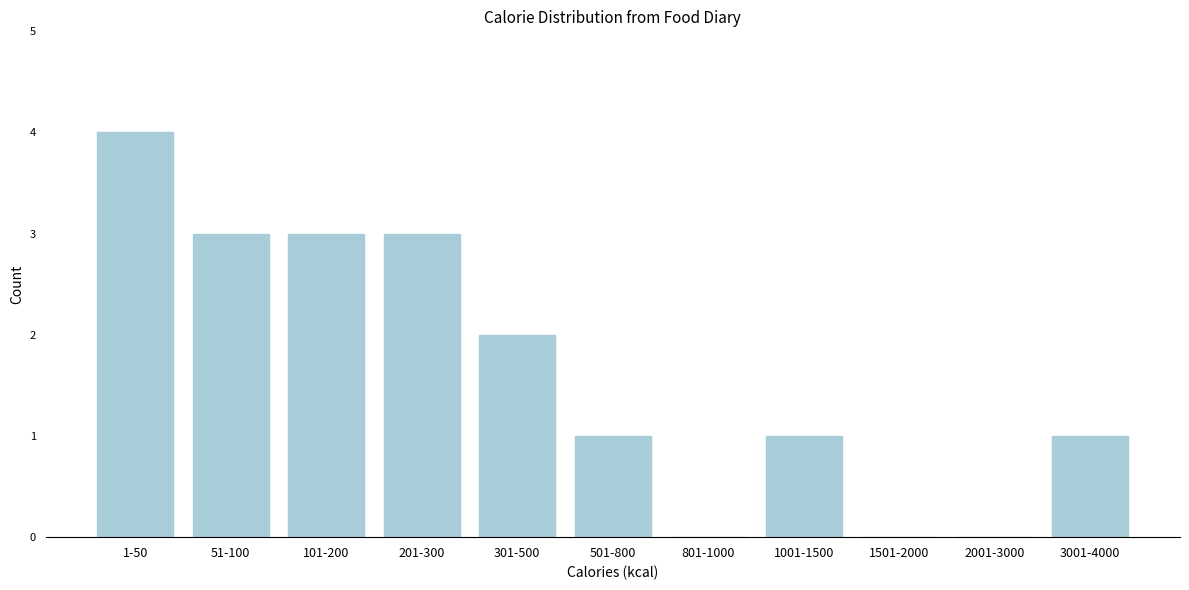

Reading left to right, list all the values displayed in this chart.

1-50=4	51-100=3	101-200=3	201-300=3	301-500=2	501-800=1	801-1000=0	1001-1500=1	1501-2000=0	2001-3000=0	3001-4000=1